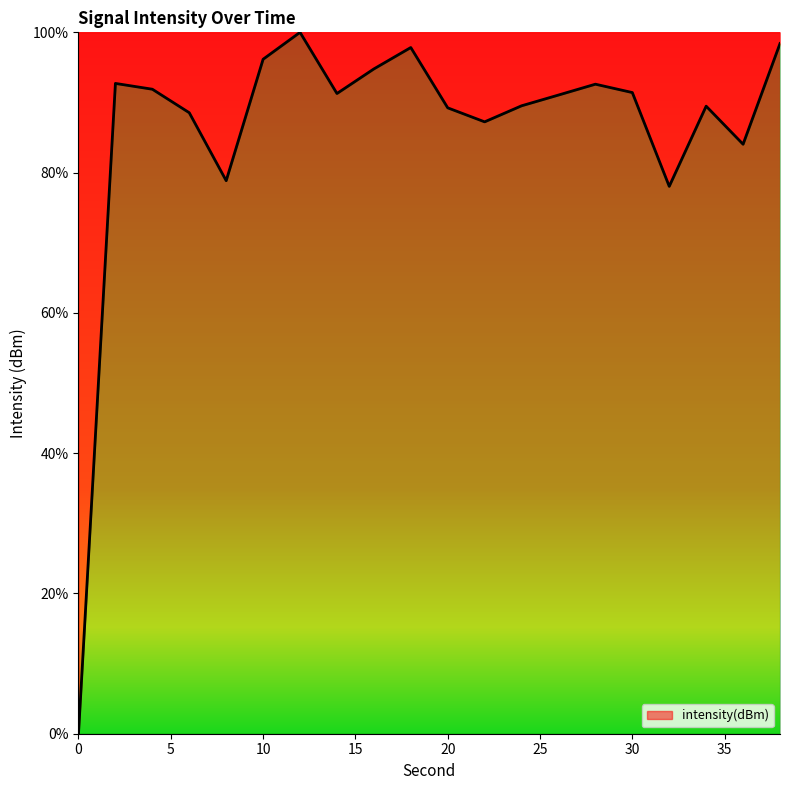

How many interior local peaks (higher than both neighbors) does the data have?

5